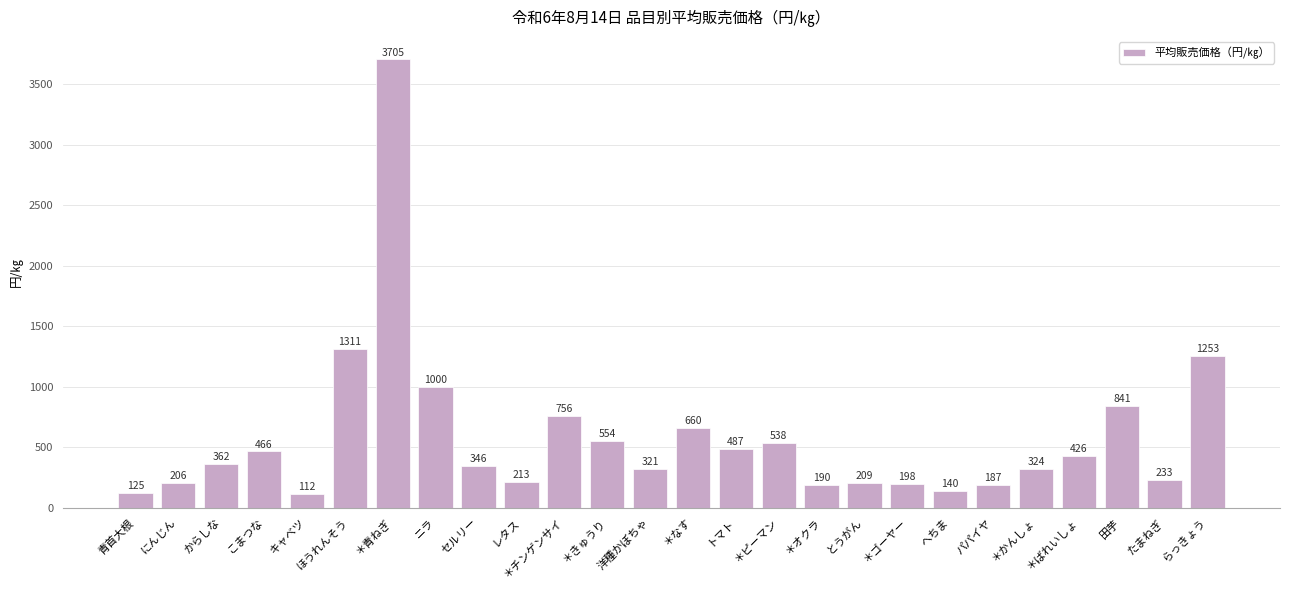

List the labels in order of value, largest first.

＊青ねぎ, ほうれんそう, らっきょう, ニラ, 田芋, ＊チンゲンサイ, ＊なす, ＊きゅうり, ＊ピーマン, トマト, こまつな, ＊ばれいしょ, からしな, セルリー, ＊かんしょ, 洋種かぼちゃ, たまねぎ, レタス, とうがん, にんじん, ＊ゴーヤー, ＊オクラ, パパイヤ, へちま, 青首大根, キャベツ